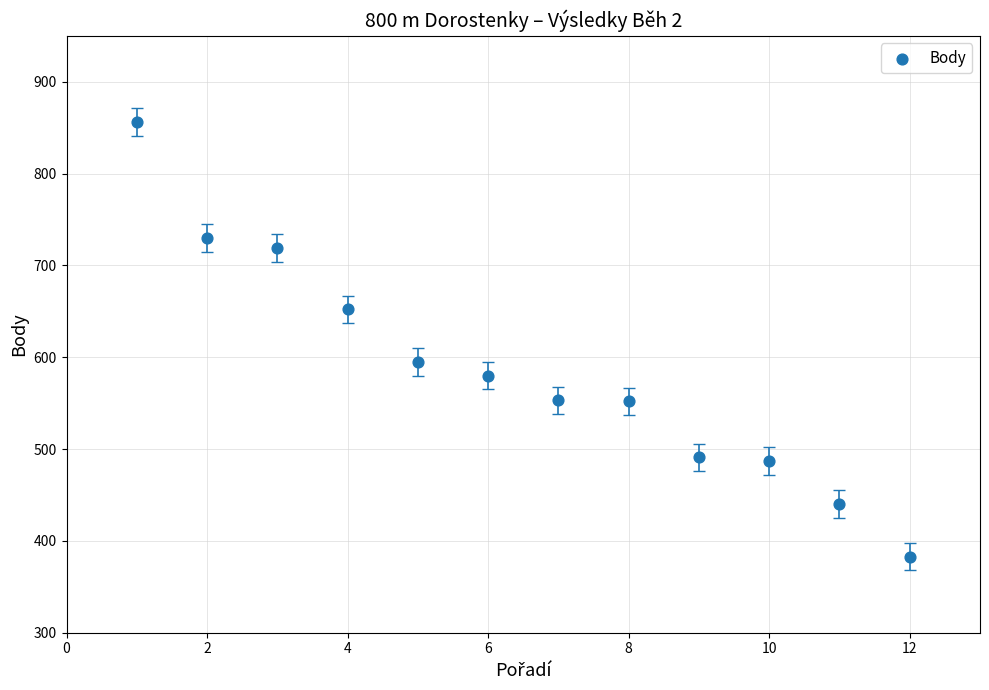

What is the range of X values (max minus min)?

11